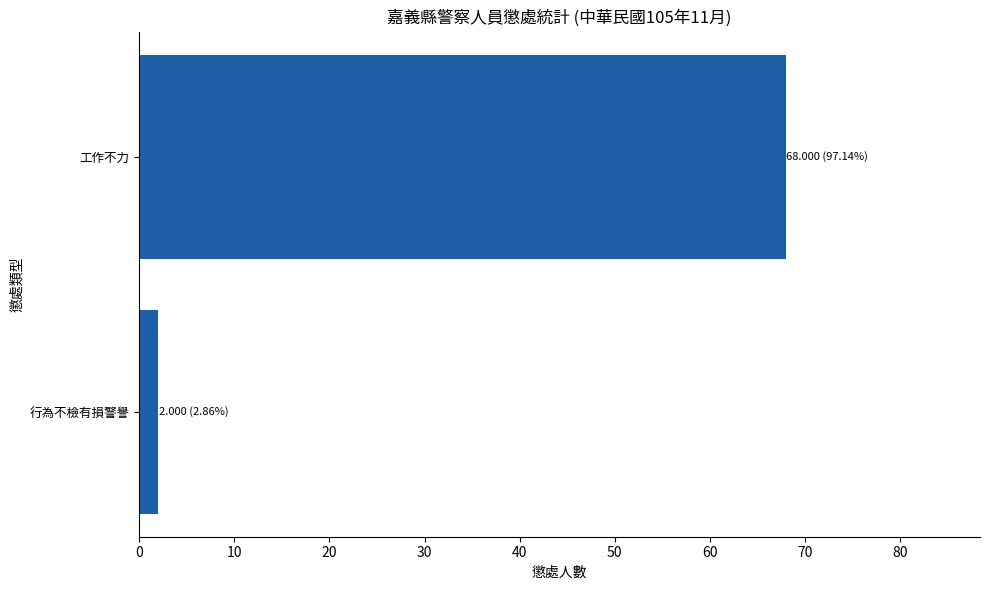

What is the smallest value displayed?

2